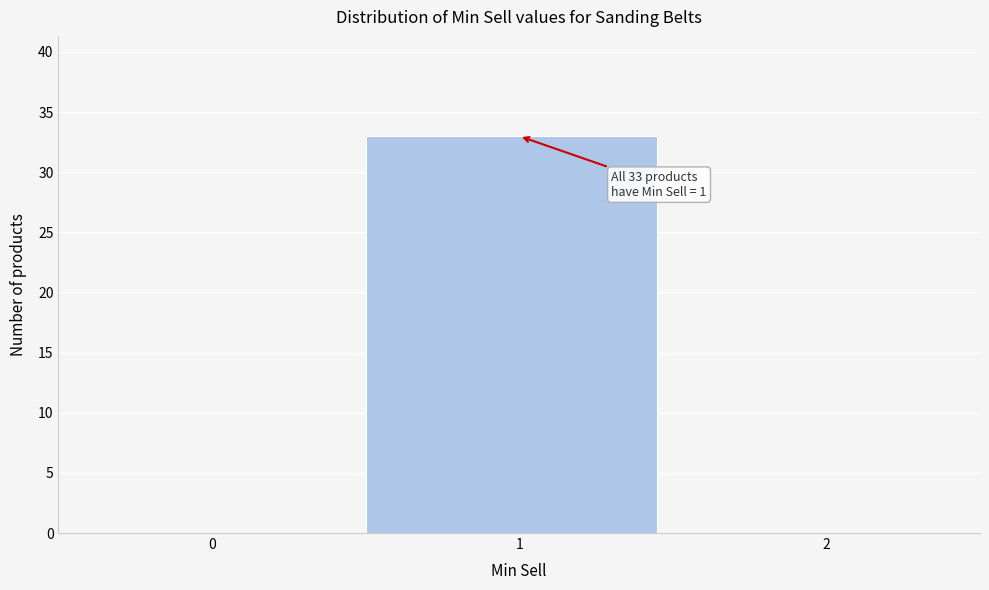

Reading right to left, extract all data points from this chart.

2=0	1=33	0=0